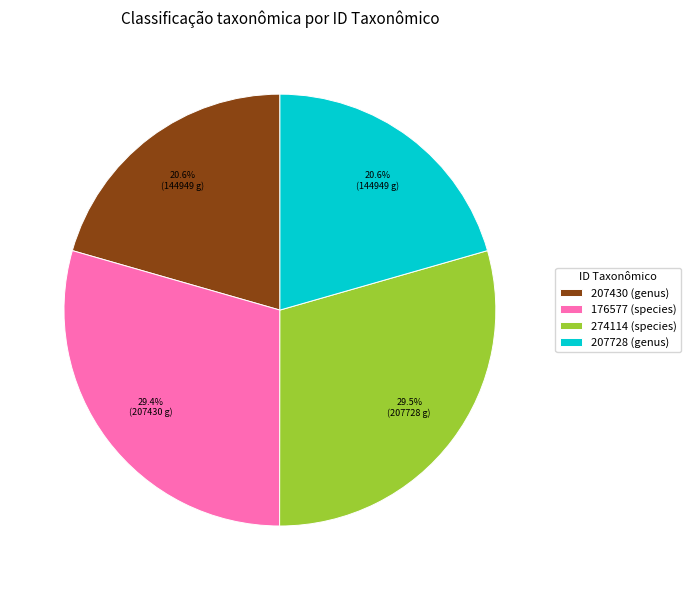

Which has a higher value, 274114 (species) or 207430 (genus)?

274114 (species)